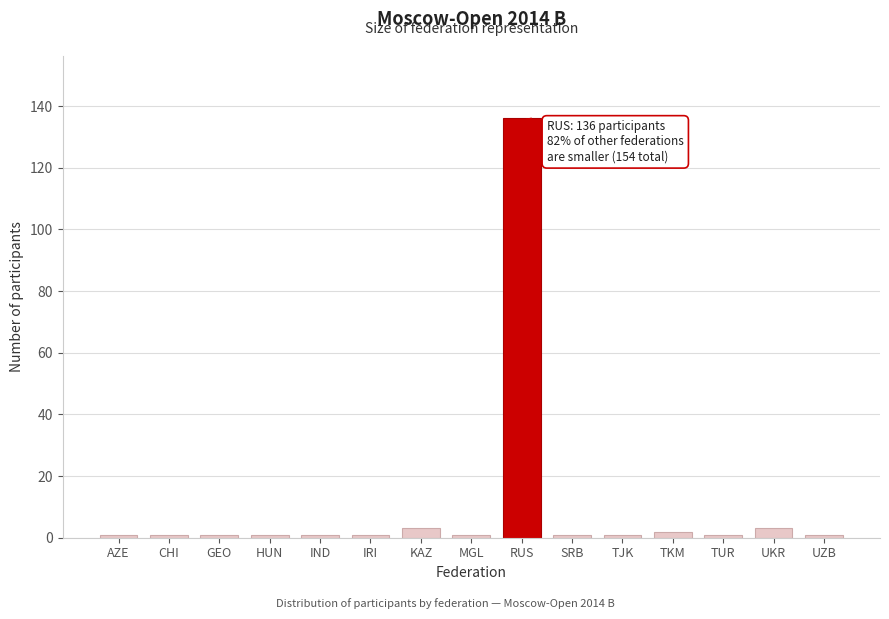

Reading right to left, what are all the values shown in this chart?

UZB=1	UKR=3	TUR=1	TKM=2	TJK=1	SRB=1	RUS=136	MGL=1	KAZ=3	IRI=1	IND=1	HUN=1	GEO=1	CHI=1	AZE=1